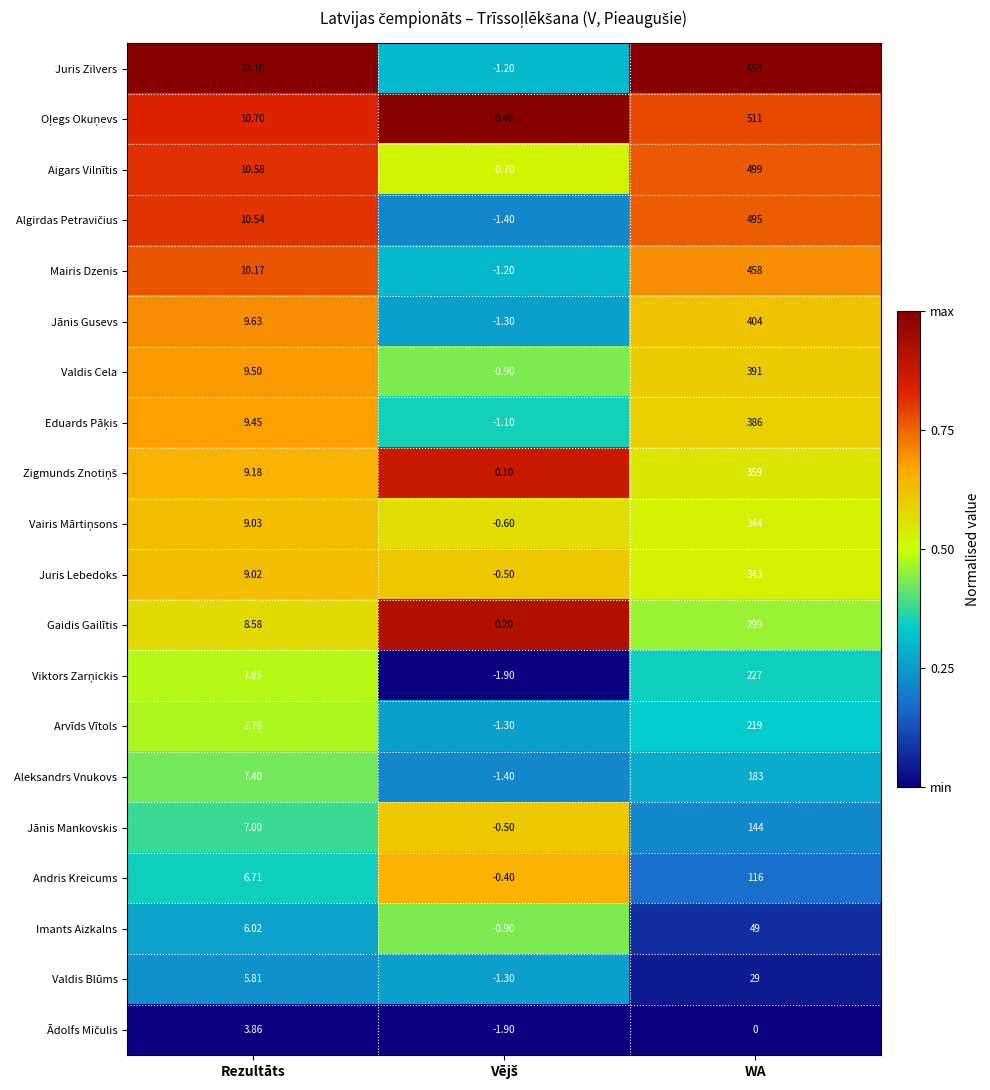

Where is Andris Kreicums nearest to the value 57?

Rezultāts